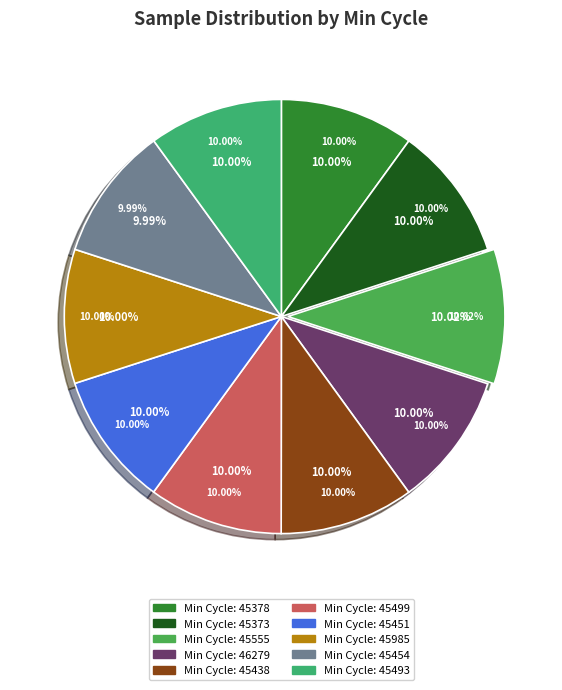

What percentage is the 27/45451 slice, to the nearest percent?

10%